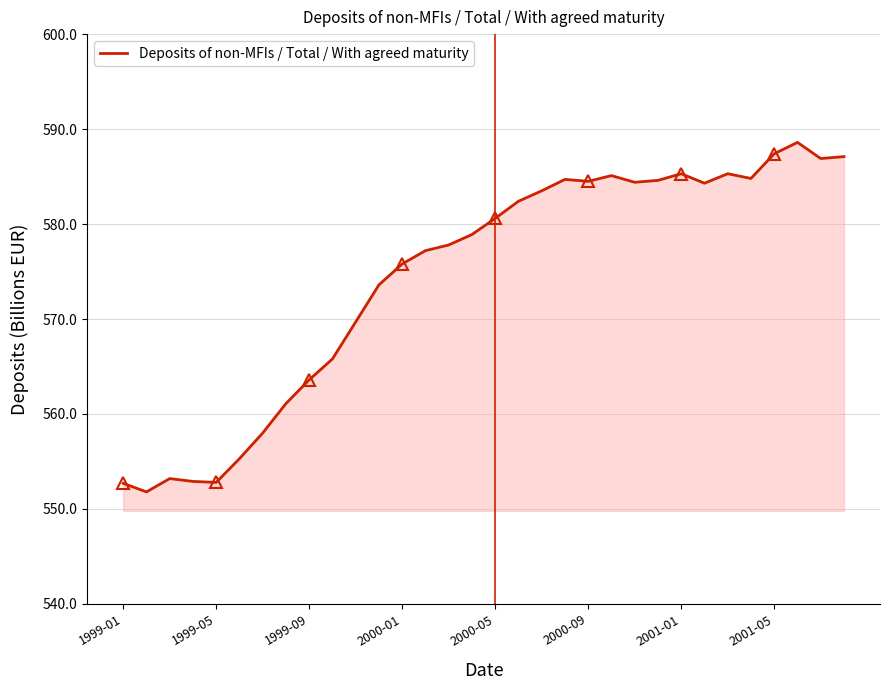

What is the lowest value of the Deposits of non-MFIs / Total / With agreed maturity series?

551.8